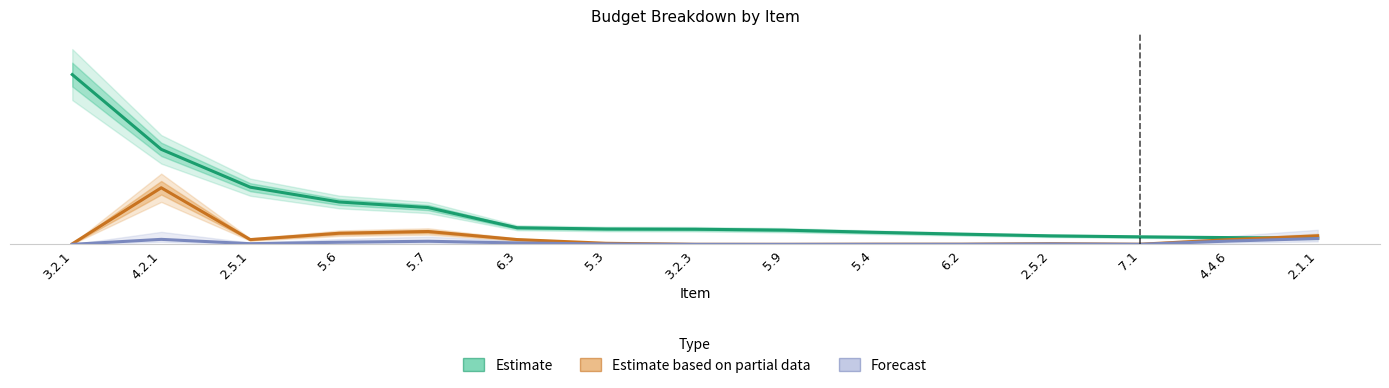

Rank the series by their maximum value, from lowest to highest.

Forecast, Estimate based on partial data, Estimate